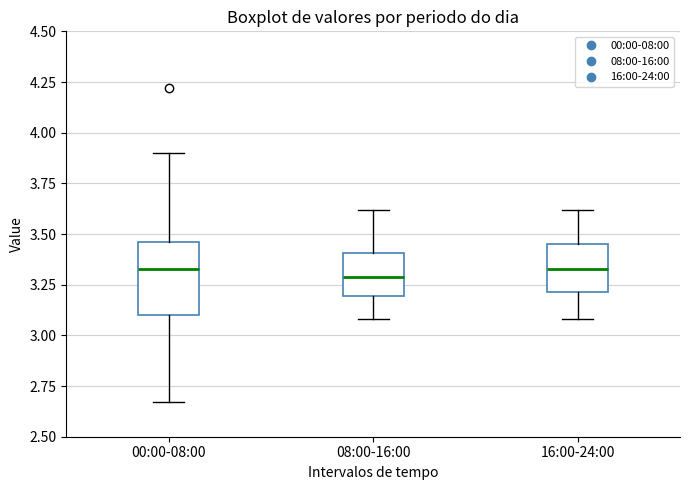

Where is the upper edge of the box for 00:00-08:00 on the y-axis? The values are not printed on the chart, so give them approximately, as read against the axis.

3.45